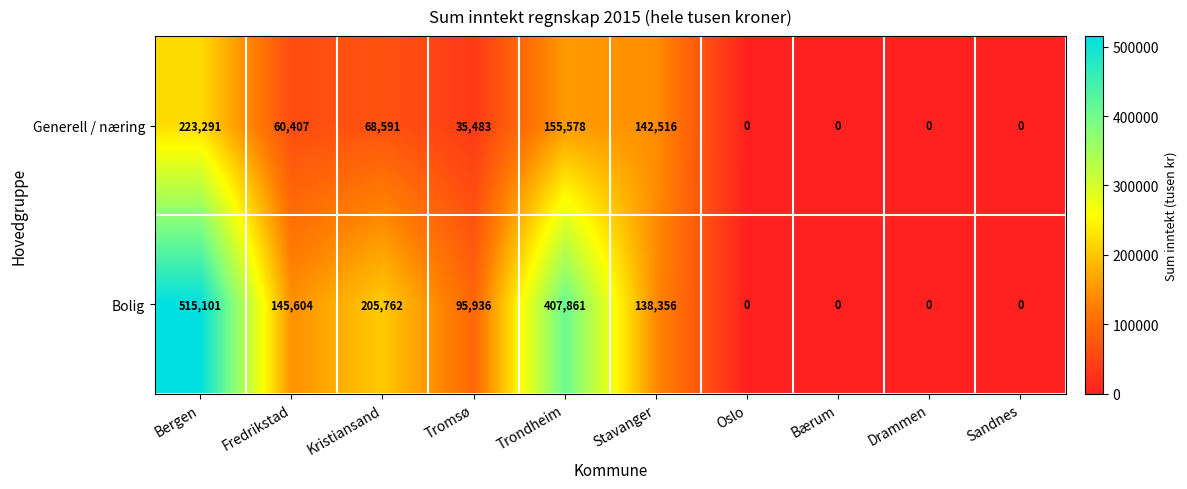

How many distinct data groups are displayed?

2